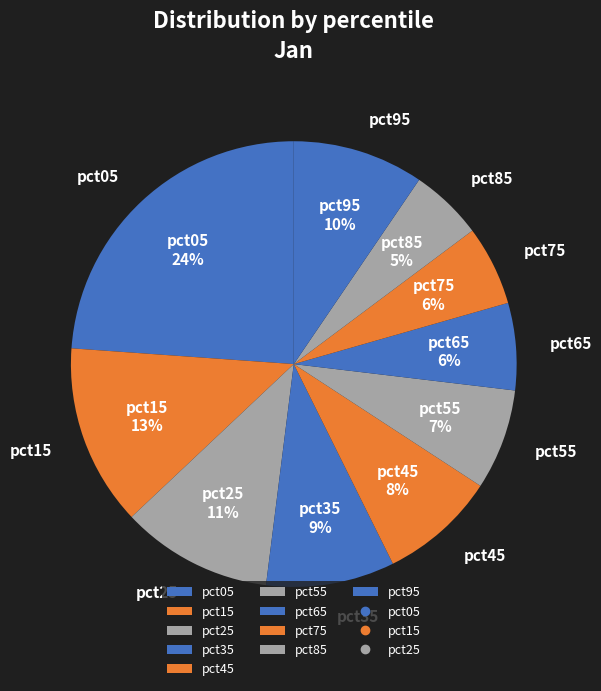

Combined, do pct35 and pct45 account for over 50%?

No